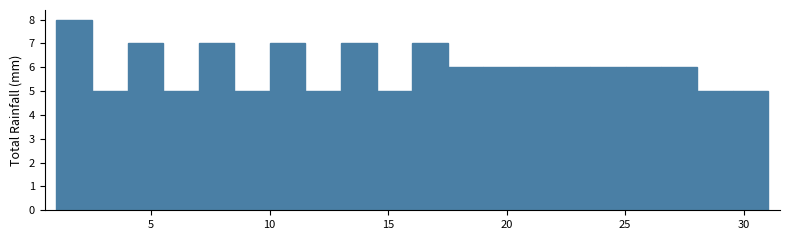

Read against the x-axis, roughly where is the centre of the tallest bar?

2.0